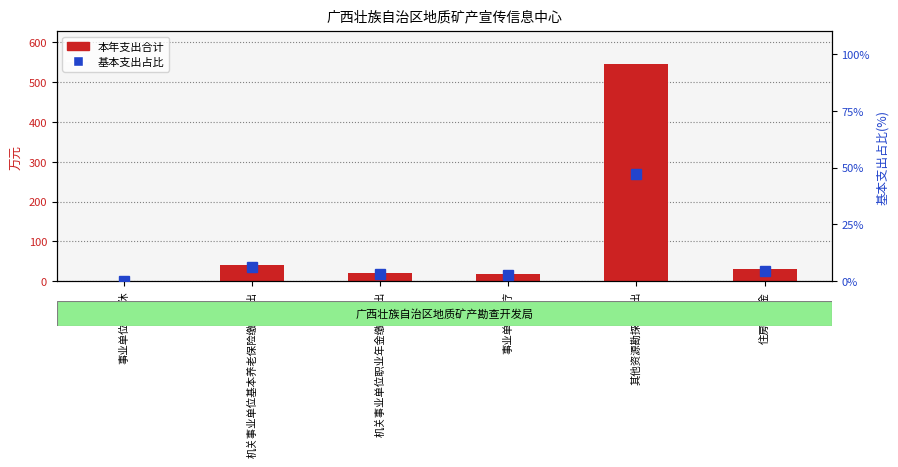

Between 其他资源勘探业支出 and 住房公积金, which series saw the biggest shift?

本年支出合计